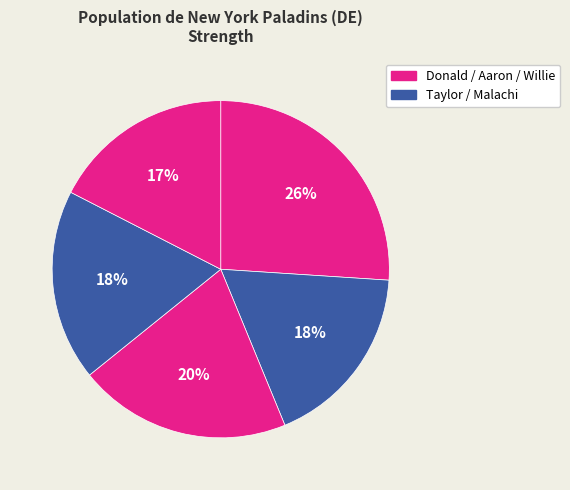

How many segments does this pie chart have?

5